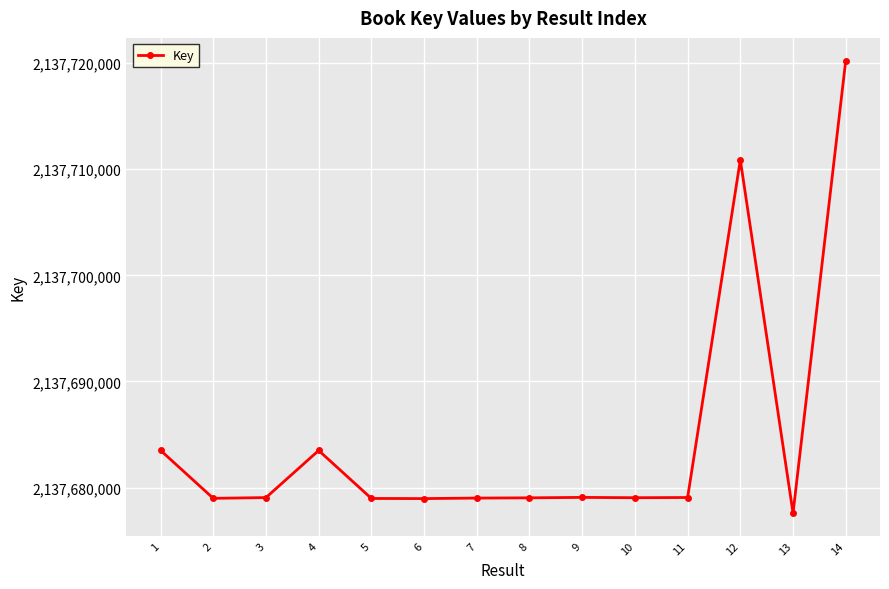

How many lines are shown in the chart?

1